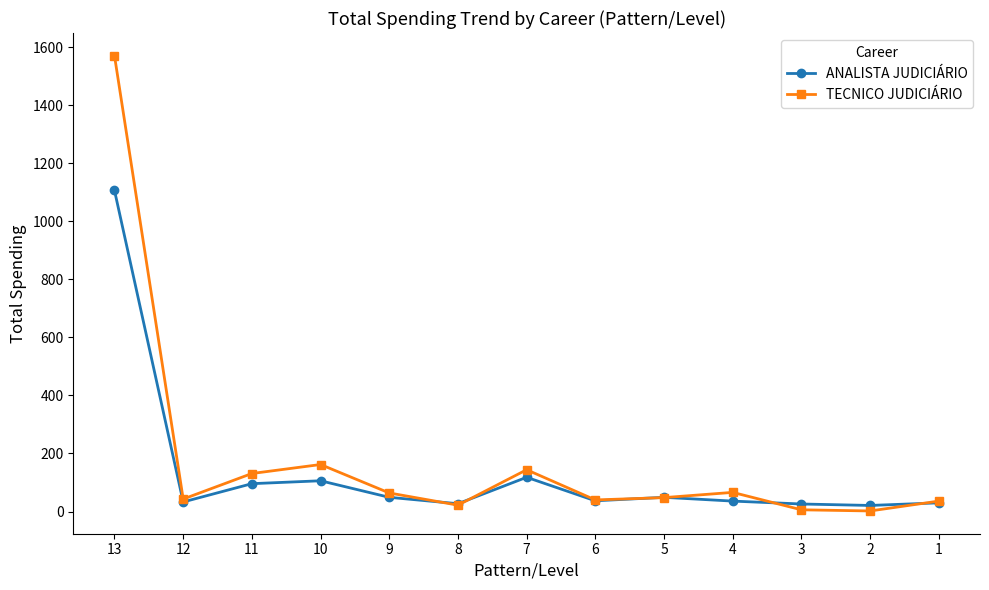

True or false: ANALISTA JUDICIÁRIO has more than 1 interior local peaks.

True